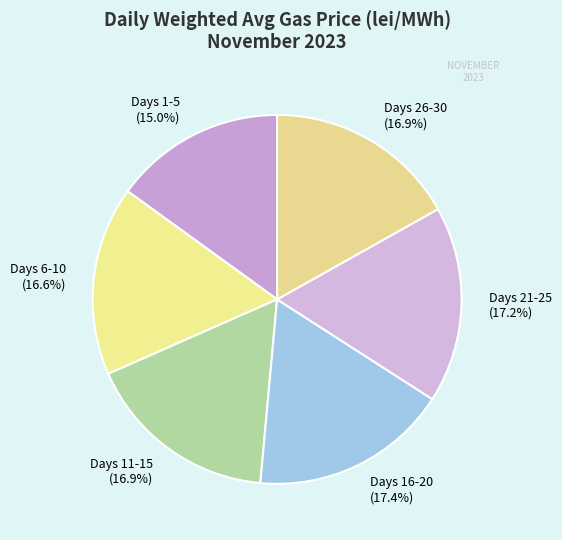

How much of the chart is everything except Days 26-30 (16.9%)?

83.1%